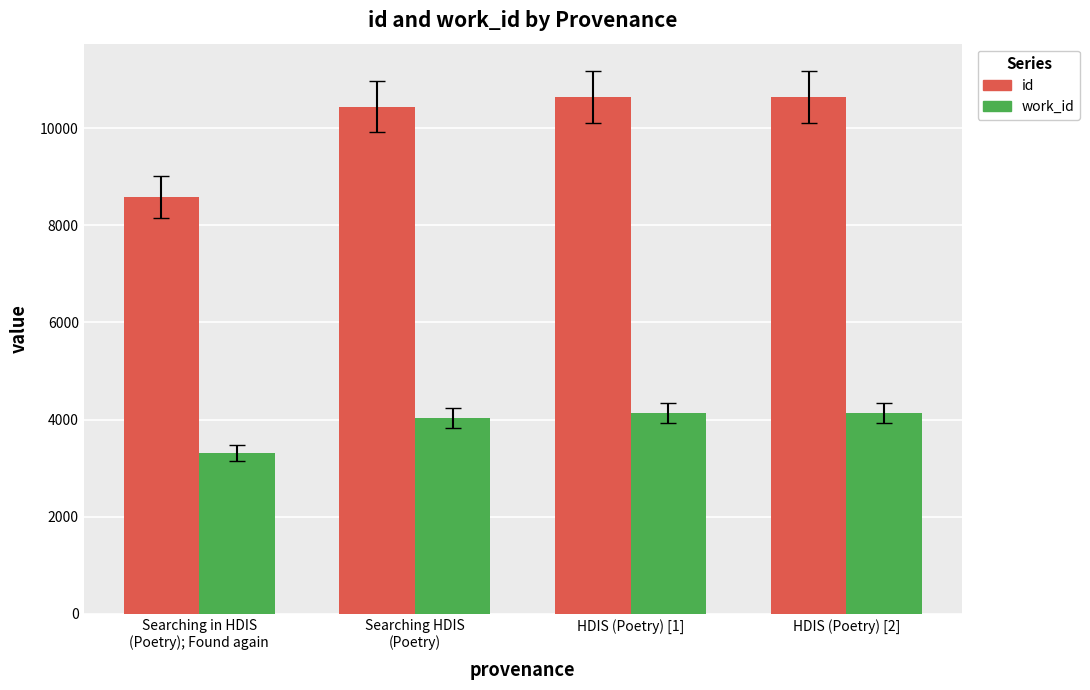

What is the value of the work_id bar at the 3rd from the left?

4141